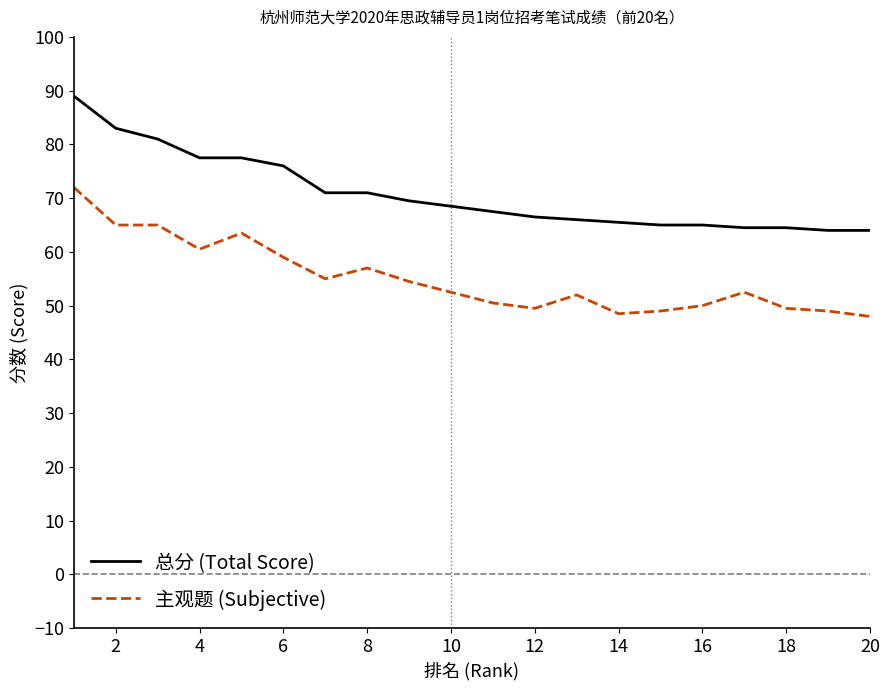

True or false: 主观题 (Subjective) and 总分 (Total Score) intersect in this chart.

False